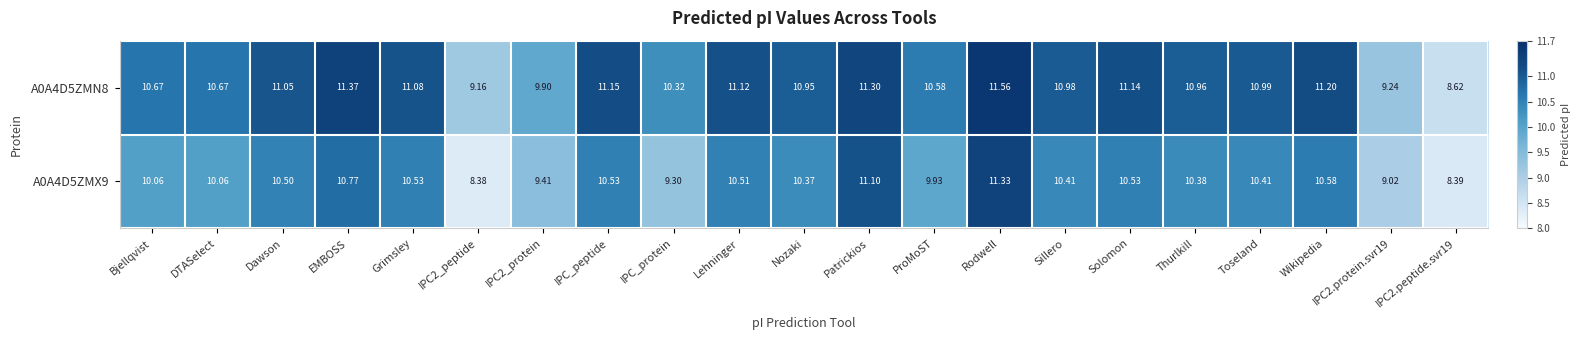

Where does the A0A4D5ZMX9 series first go above 10?

Bjellqvist